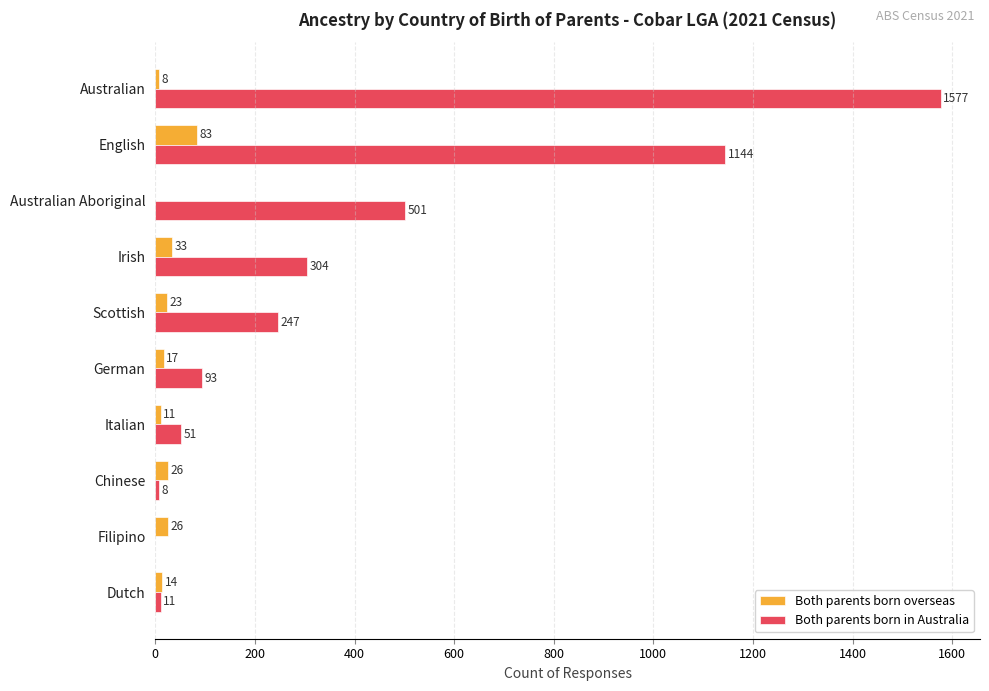

What is the sum of all Both parents born in Australia values?

3936